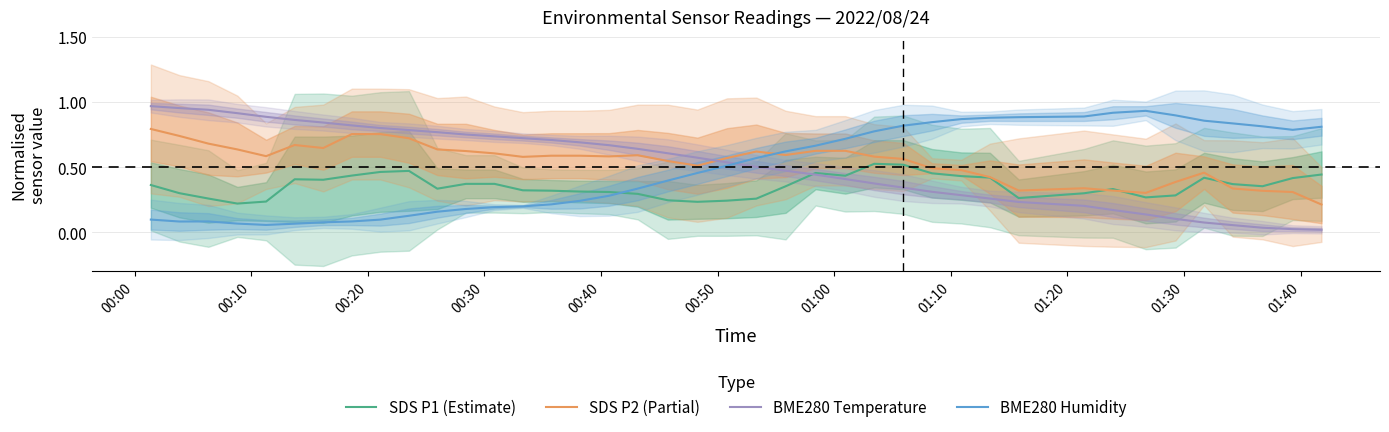

How many intersections are there between BME280 Temperature and SDS P2 (Partial)?

1